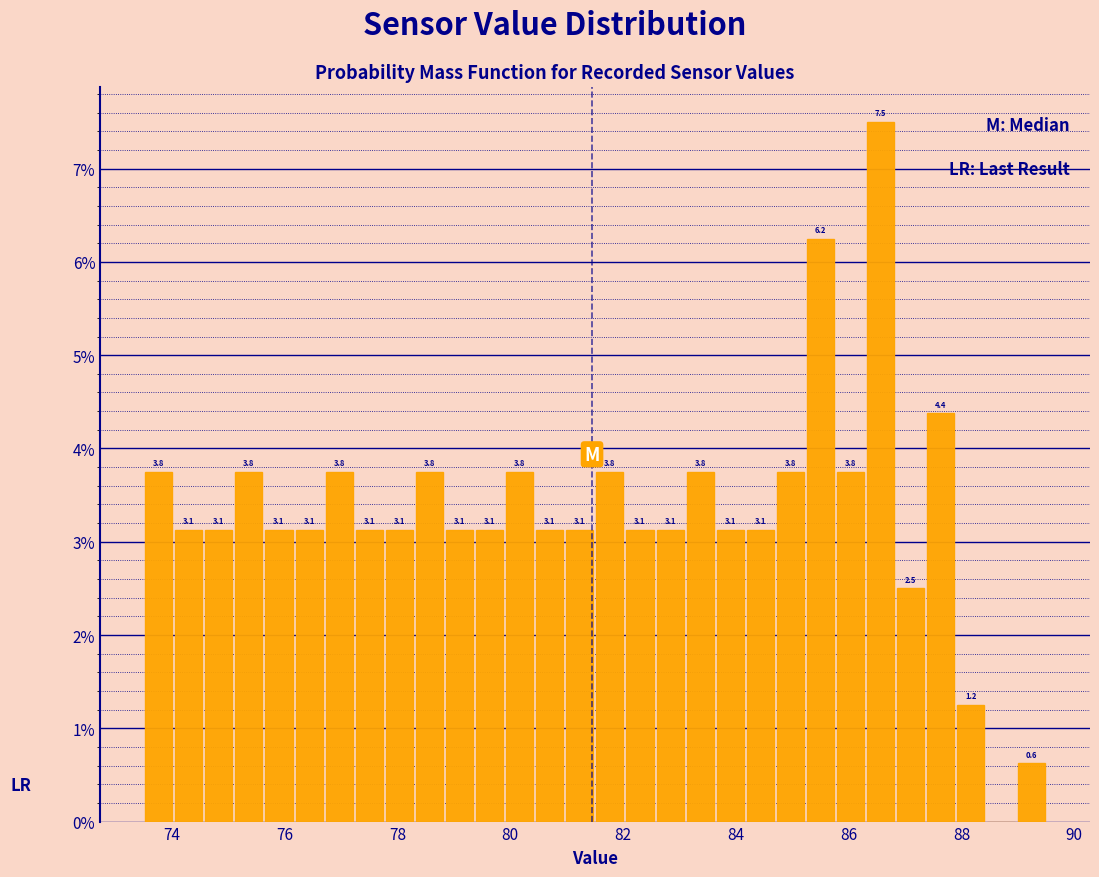

Around what value on the x-axis is the tallest bar? Give the approximate position of its centre, as read against the axis.

86.6